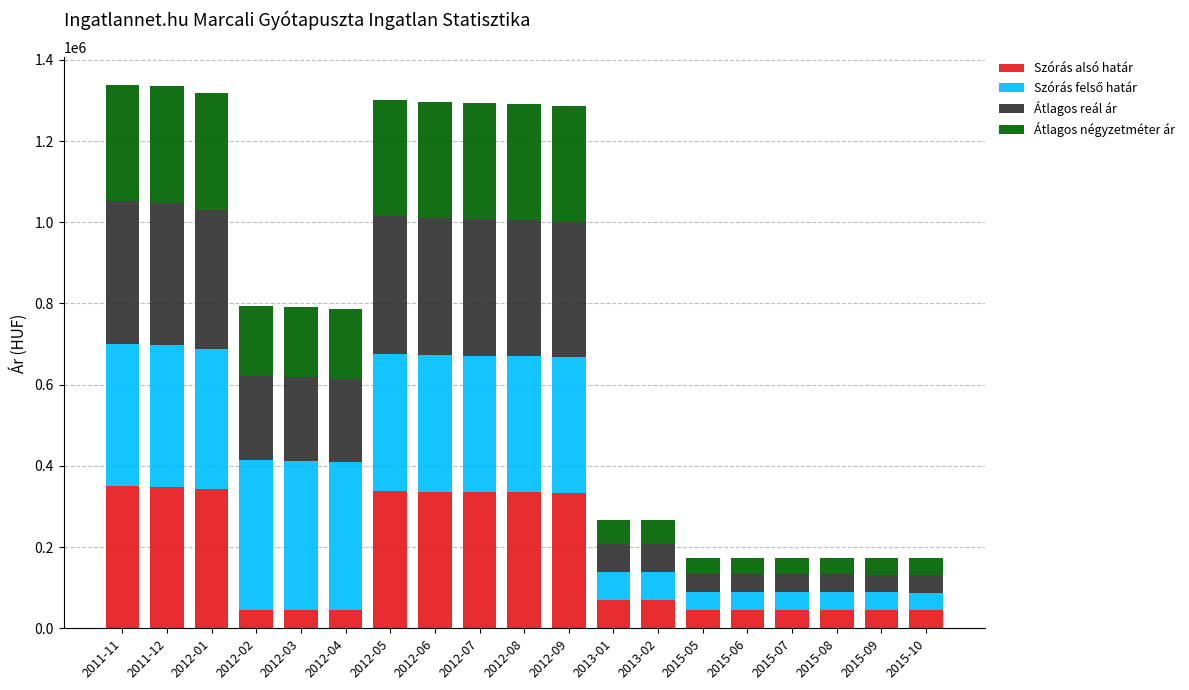

What is the total value across all series at 2015-06?

173134